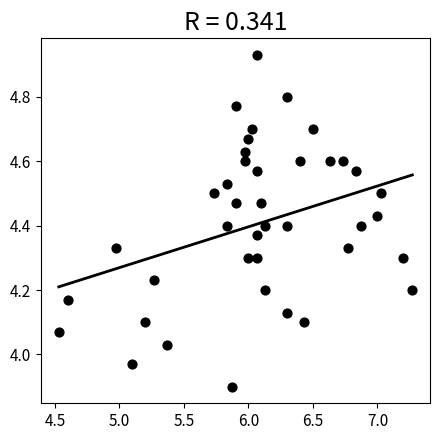

What is the range of X values (max minus min)?

2.7